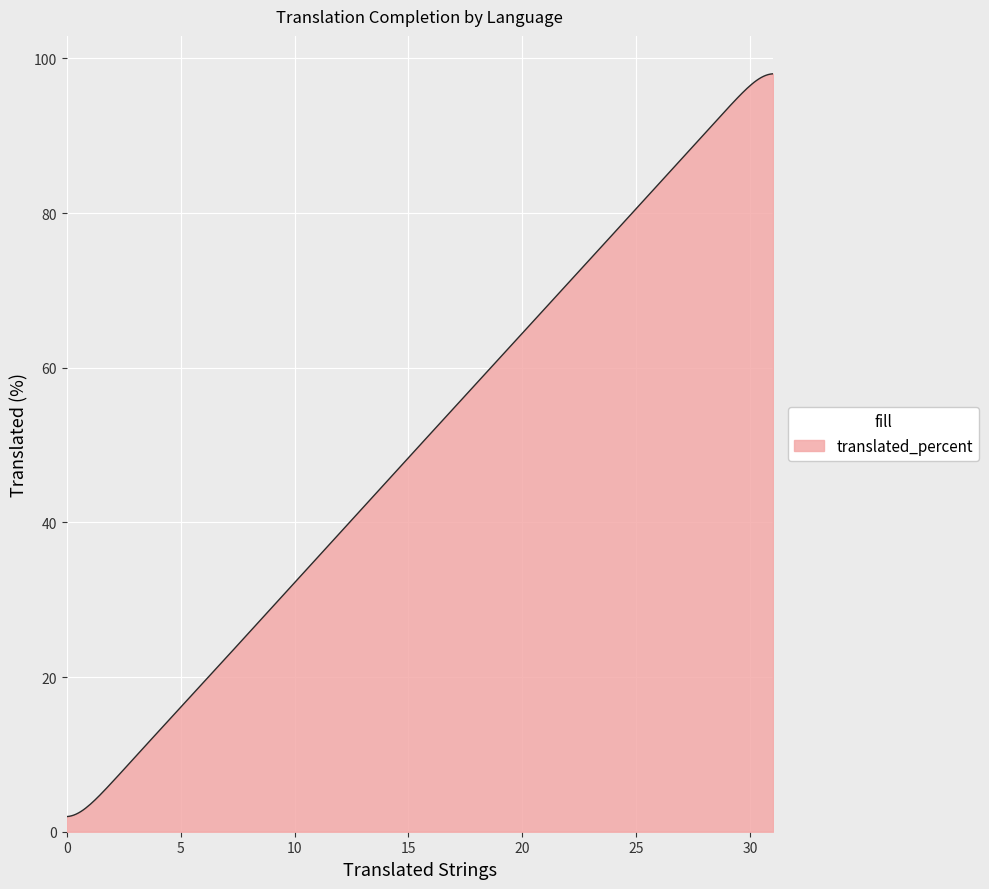

What is the greatest value displayed?

98.0